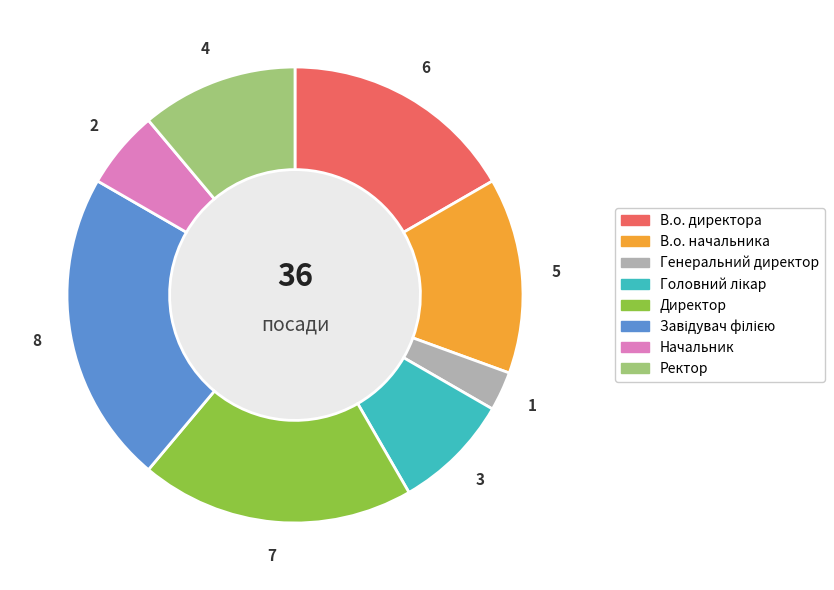

Does Генеральний директор represent more than half of the total?

No